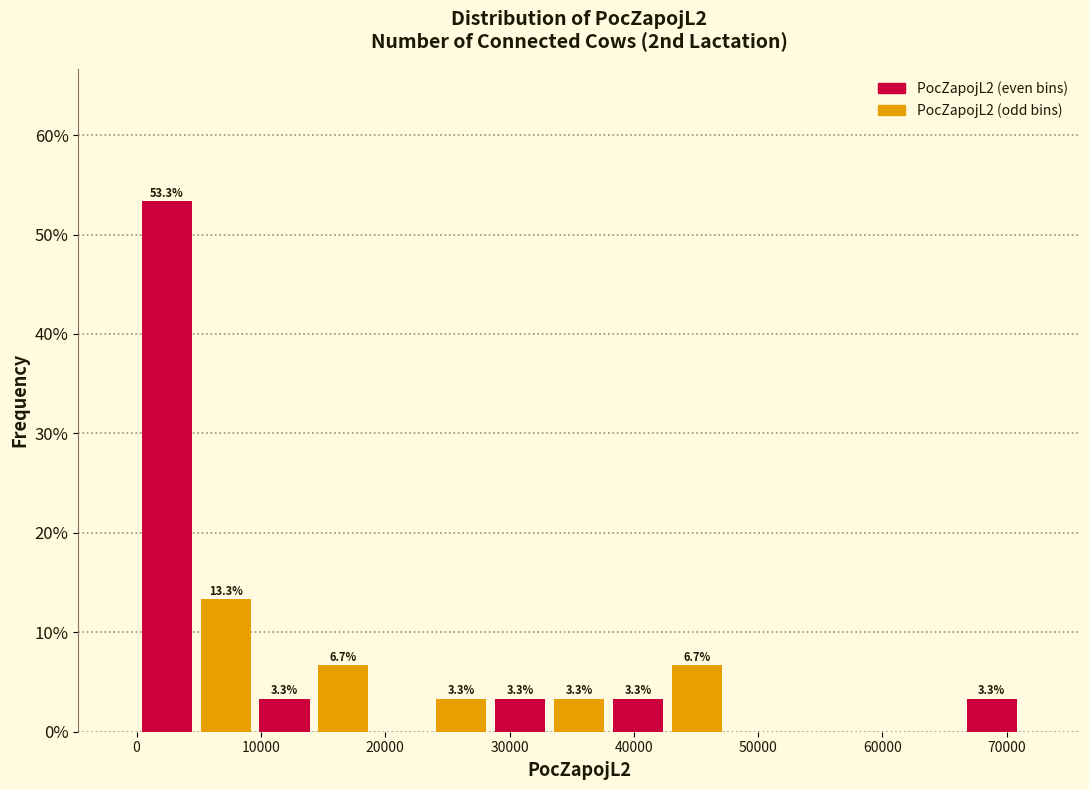

Over which range of the x-axis is the bar tallest?

0 to 5000